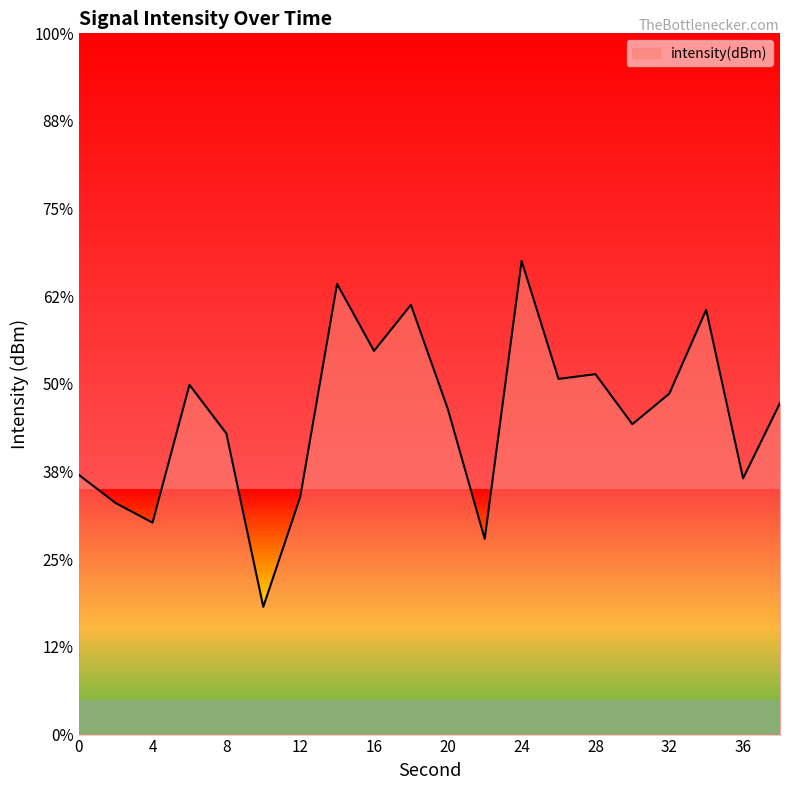

Which has a higher value, 16 or 28?

16